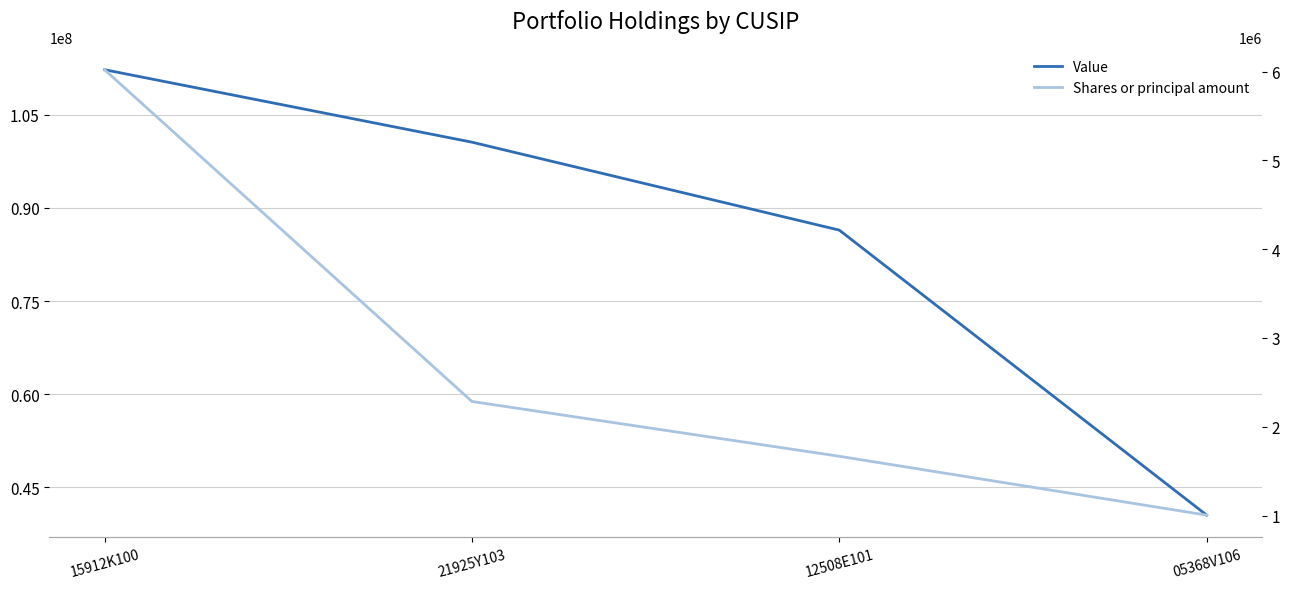

Is it true that Value equals 40475000 at 05368V106?

True